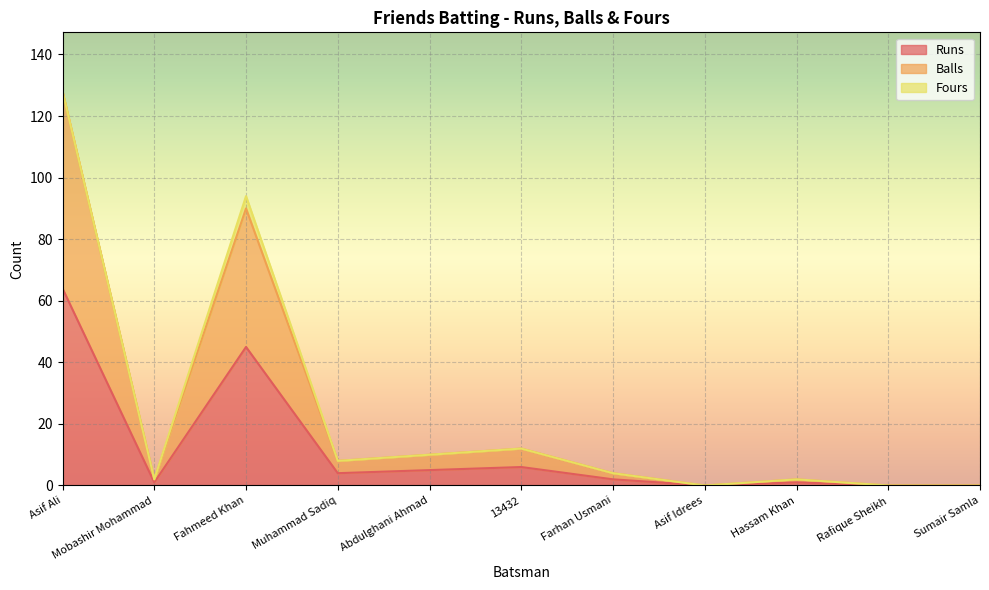

What is the sum of the Runs values at Hassam Khan and Farhan Usmani?

3